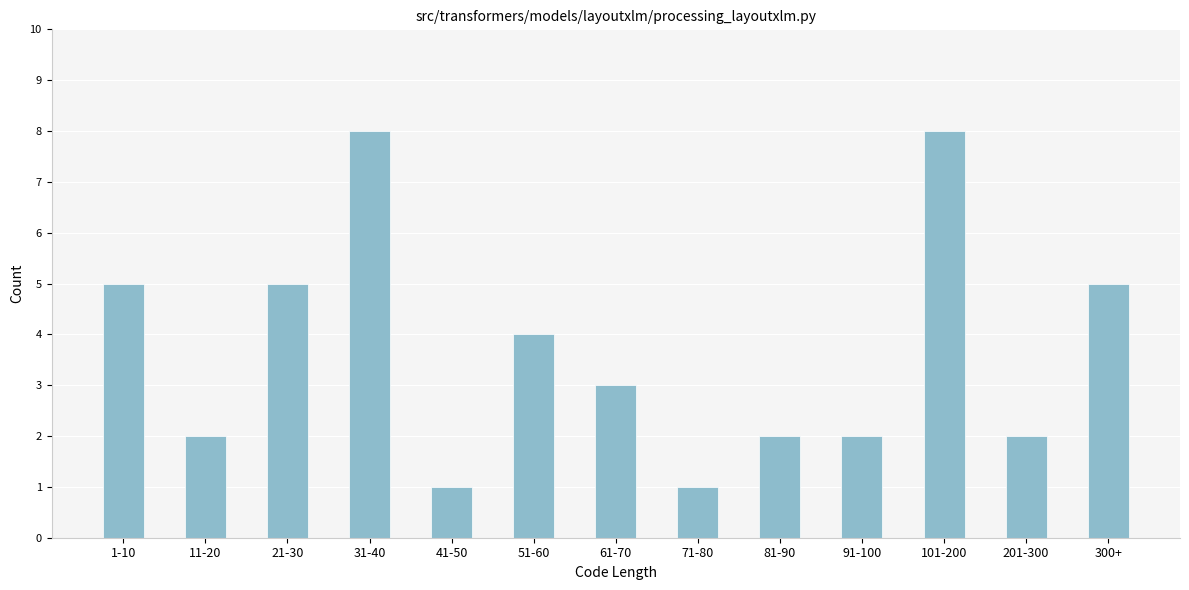

Reading left to right, transcribe all the data shown in this chart.

5	2	5	8	1	4	3	1	2	2	8	2	5